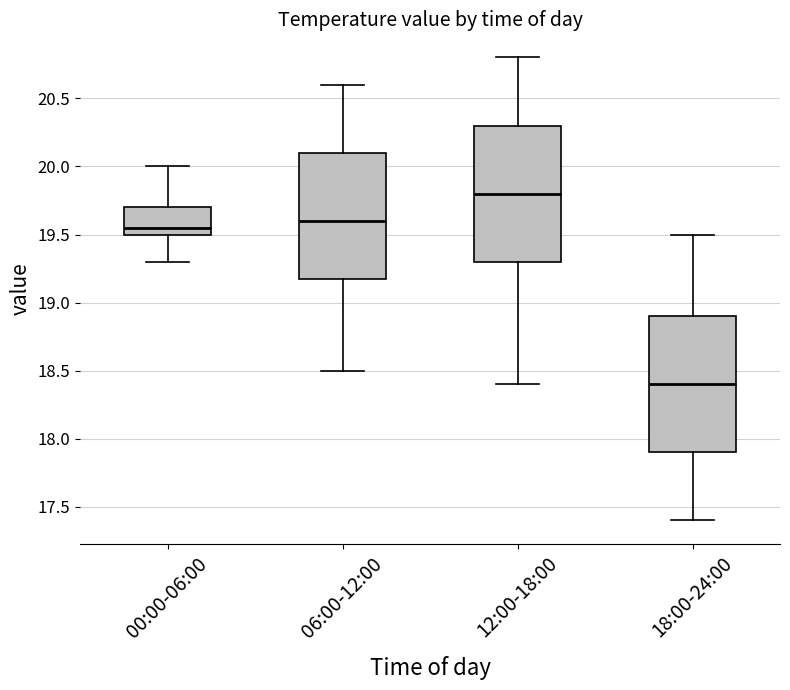

Where is the lower edge of the box for 18:00-24:00 on the y-axis? The values are not printed on the chart, so give them approximately, as read against the axis.

17.90